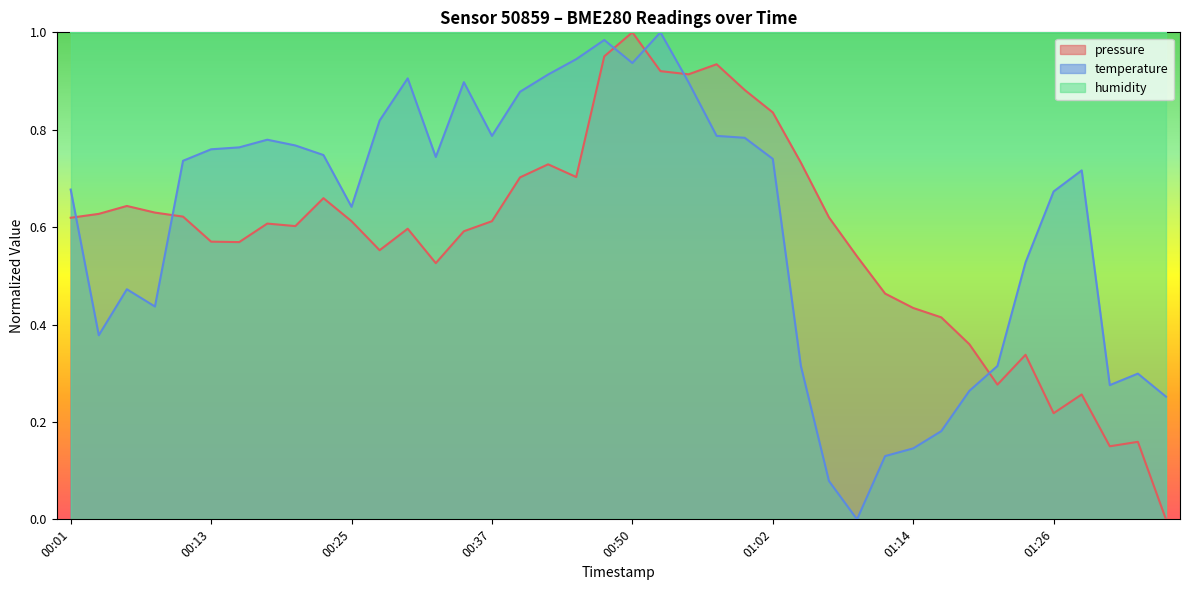

Does the chart display data point markers on the line(s)?

No